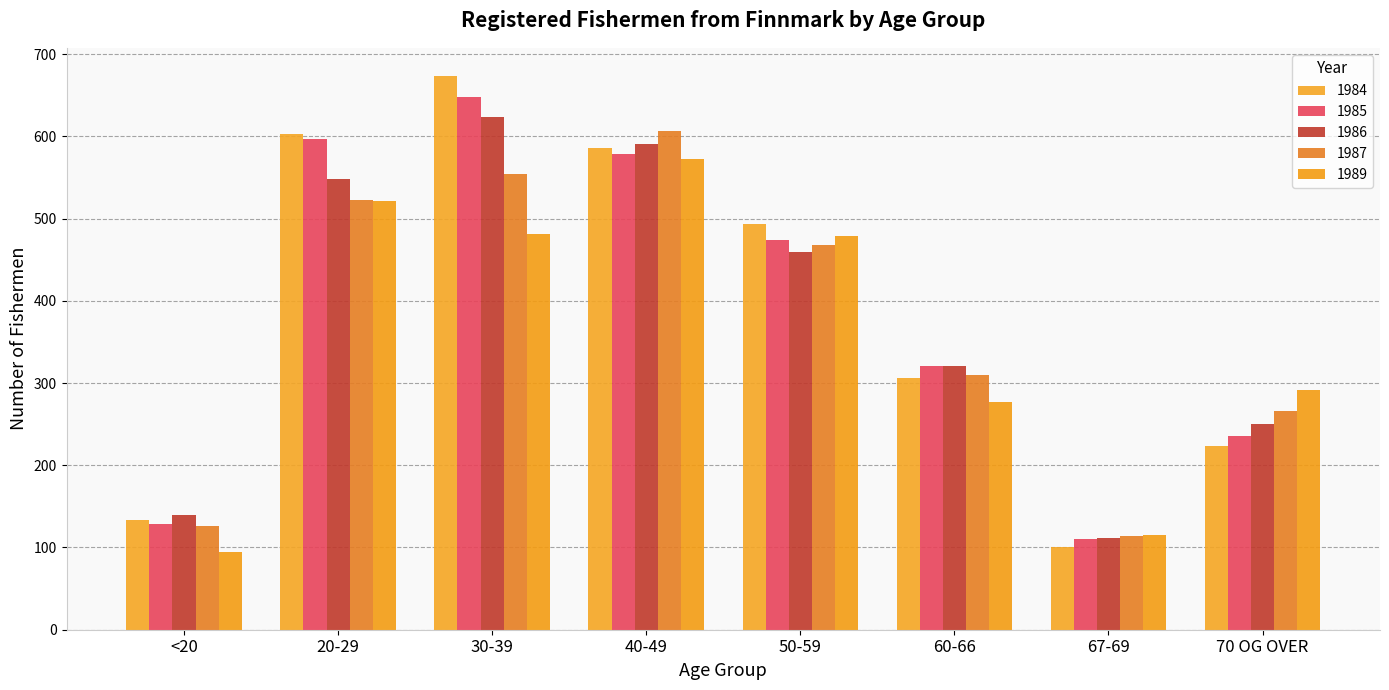

At which category does the chart reach its peak across all series?

30-39